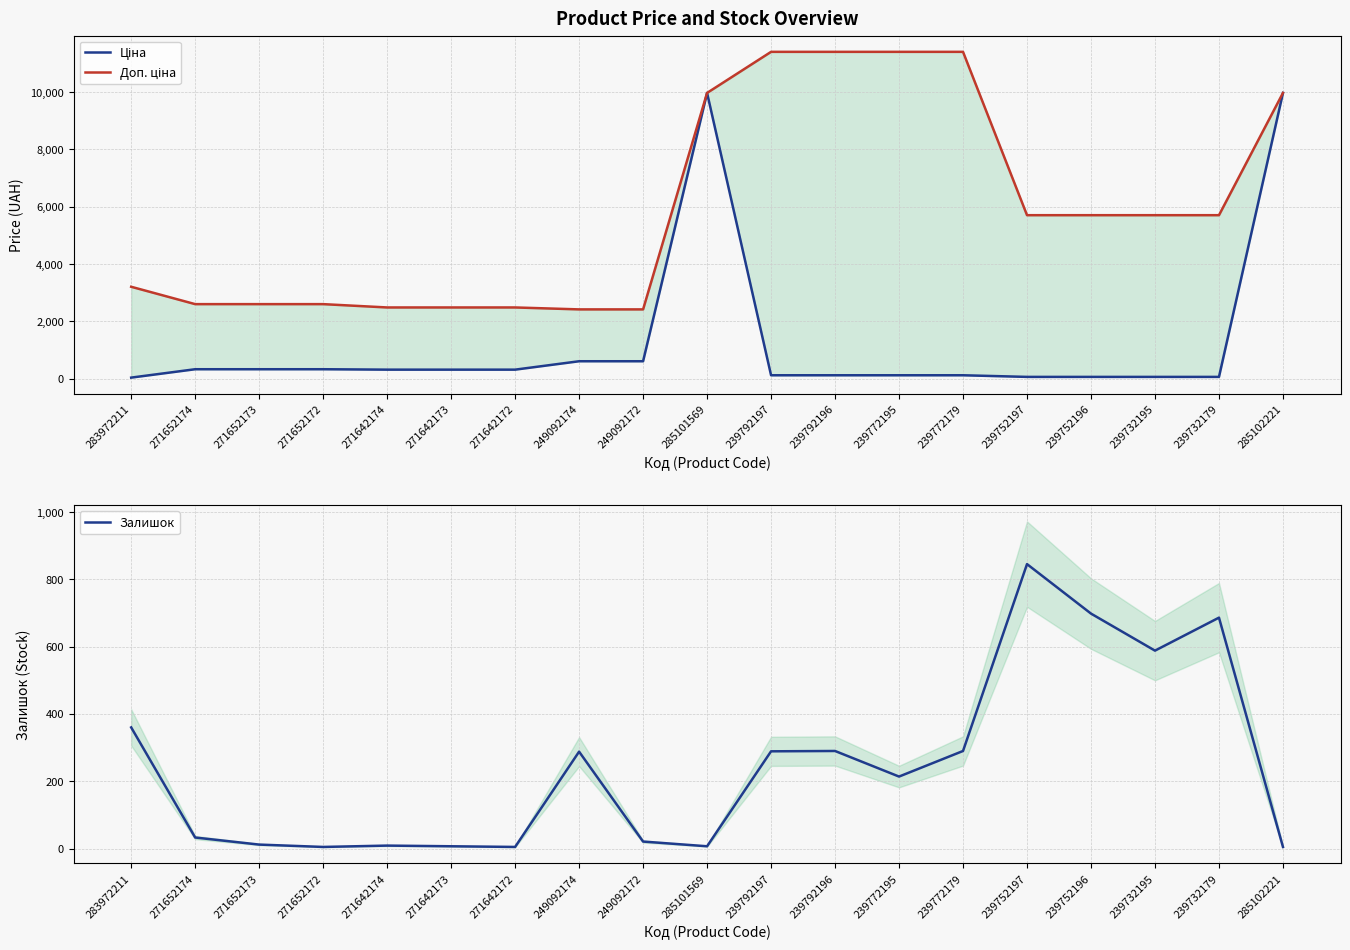

The Залишок series shows 33.0 at 271652174. True or false?

True